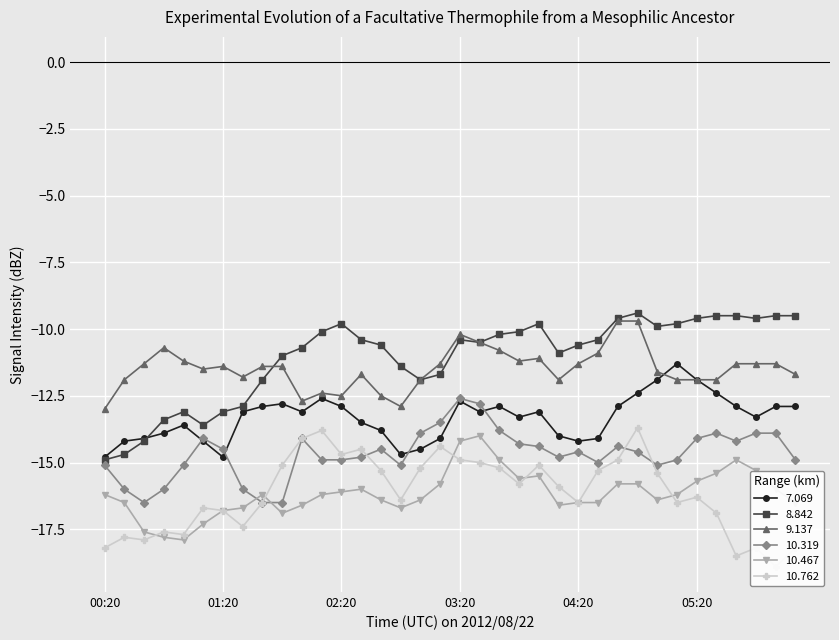

What position from the left is 02:20?

13